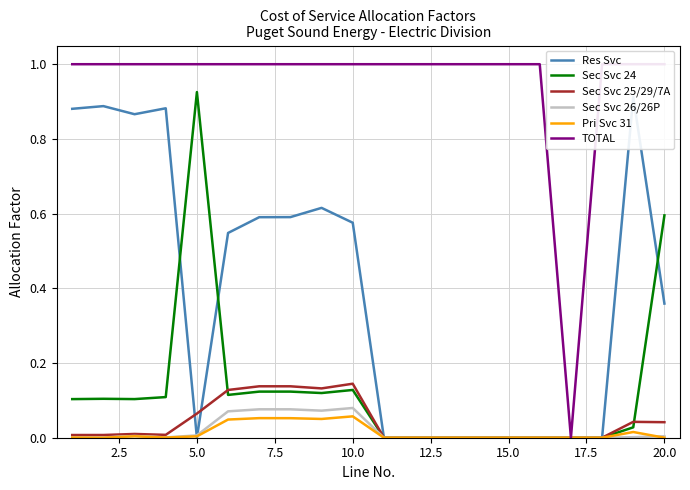

True or false: Sec Svc 26/26P and TOTAL cross at least once.

False